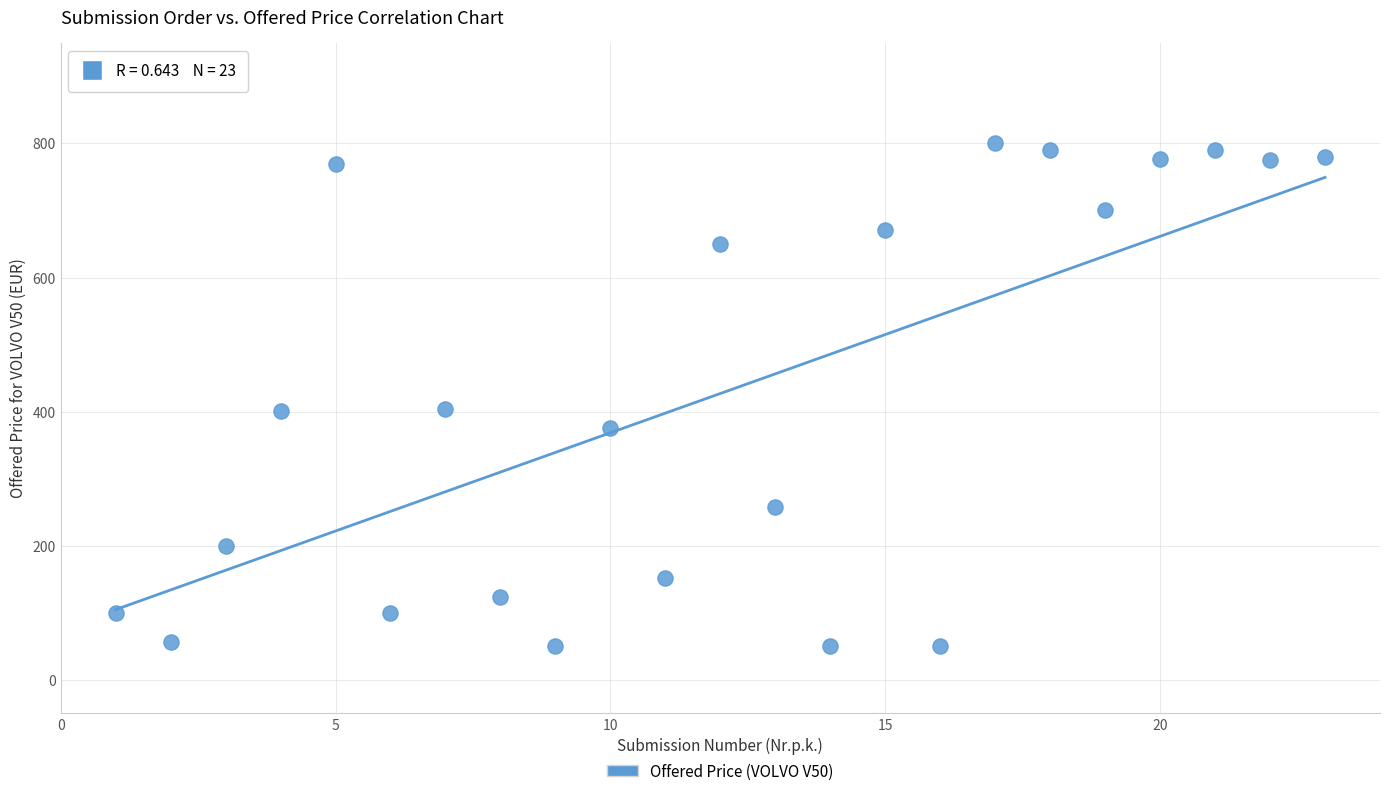

What is the range of X values (max minus min)?

22.0